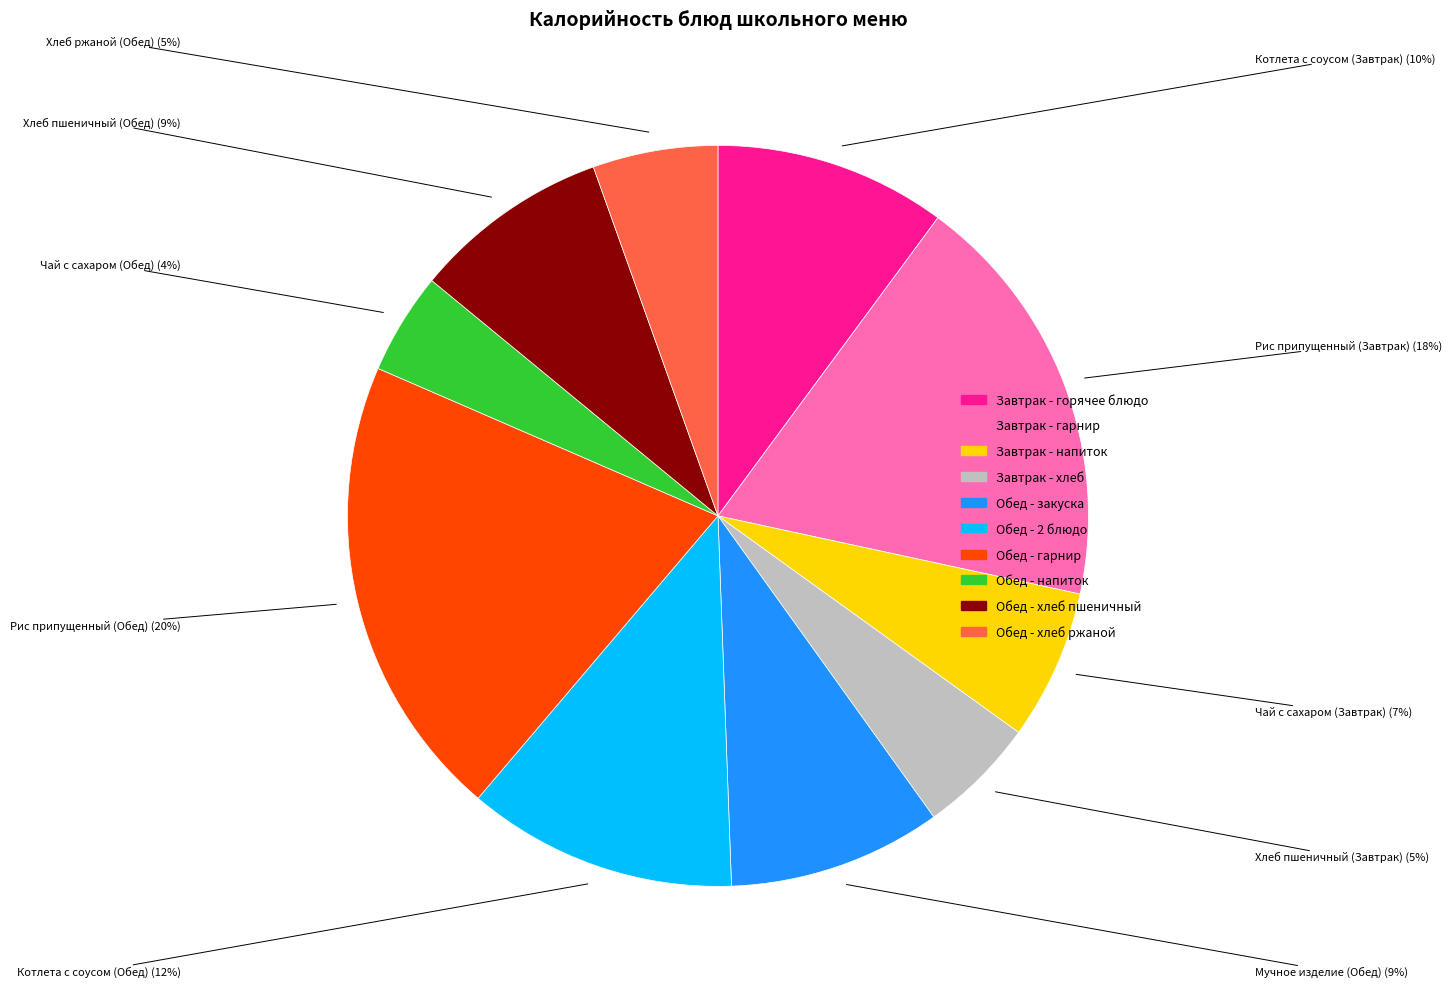

Is there any slice that represents more than half of the pie?

No